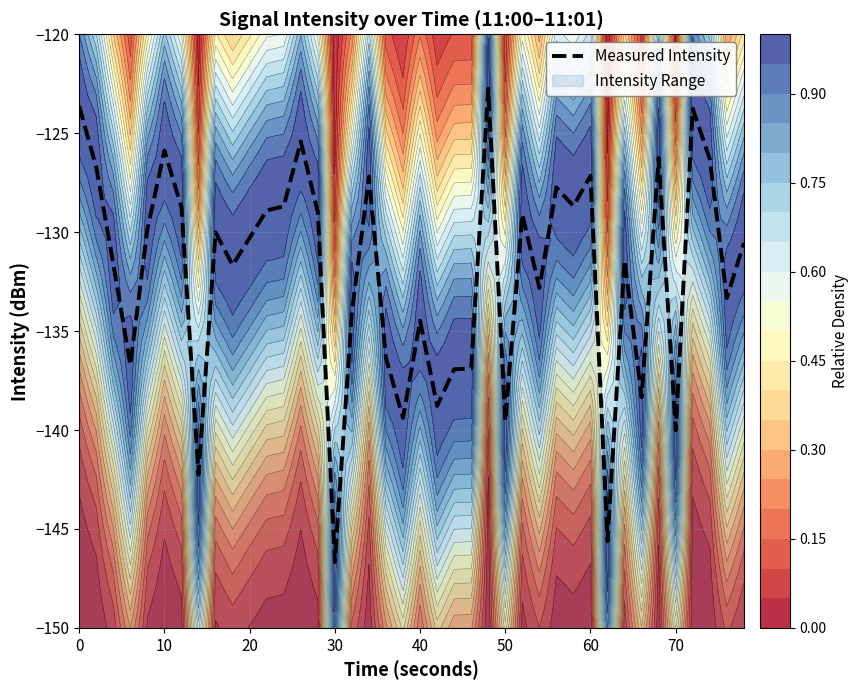

Reading left to right, what are all the values shown in this chart?

-123.6	-126.7	-131.6	-136.7	-129.9	-125.9	-128.7	-142.2	-130.0	-131.7	-130.3	-128.9	-128.7	-125.4	-129.0	-146.7	-134.1	-127.2	-136.4	-139.4	-134.5	-138.8	-136.9	-136.9	-122.7	-139.6	-129.1	-132.8	-127.7	-128.7	-127.1	-145.6	-131.4	-138.3	-126.2	-140.0	-123.8	-126.3	-133.3	-130.6